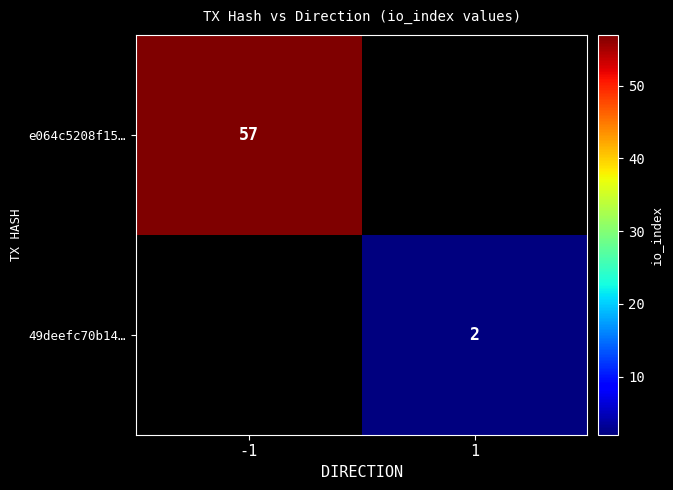

The value of e064c5208f15… at -1 is 36. True or false?

False